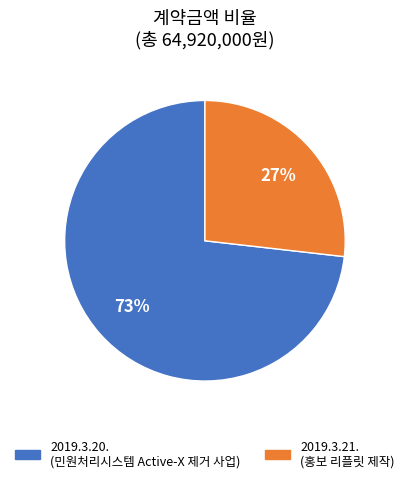

Which slice is the largest?

2019.3.20.